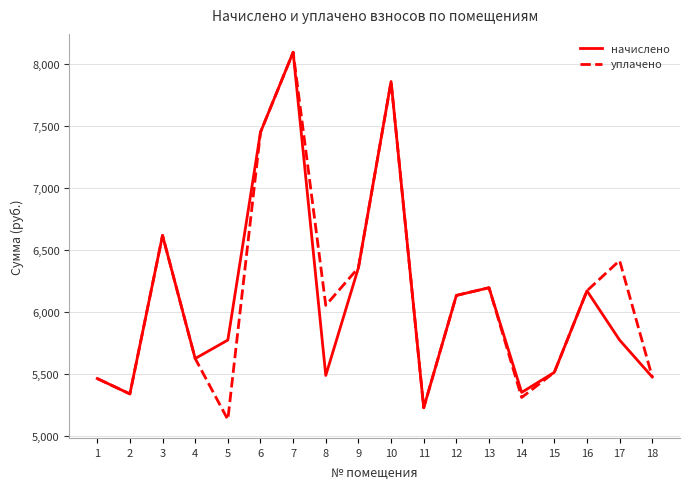

At how many categories does at least one series exceed 7173?

3